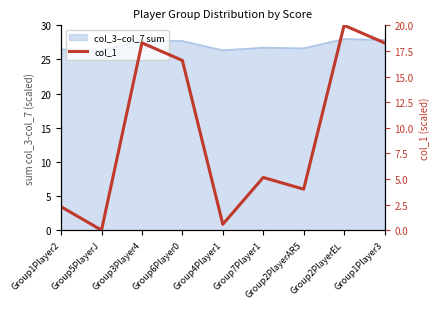

What is the difference between the values at Group2PlayerAR5 and Group5PlayerJ?

4.0